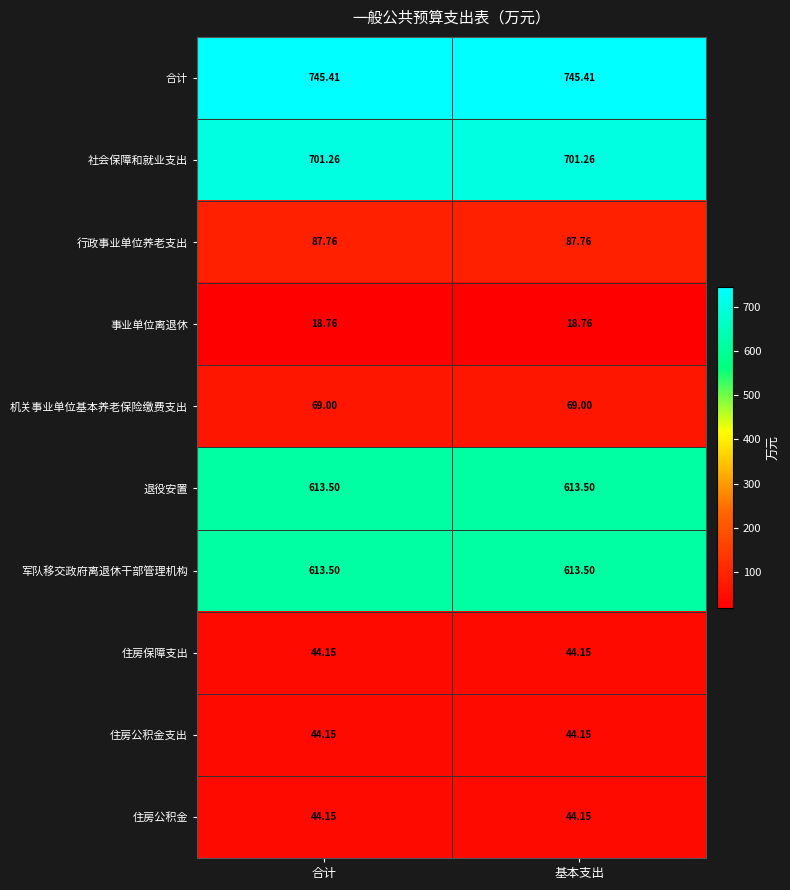

What is the total value across all series at 基本支出?

2981.6